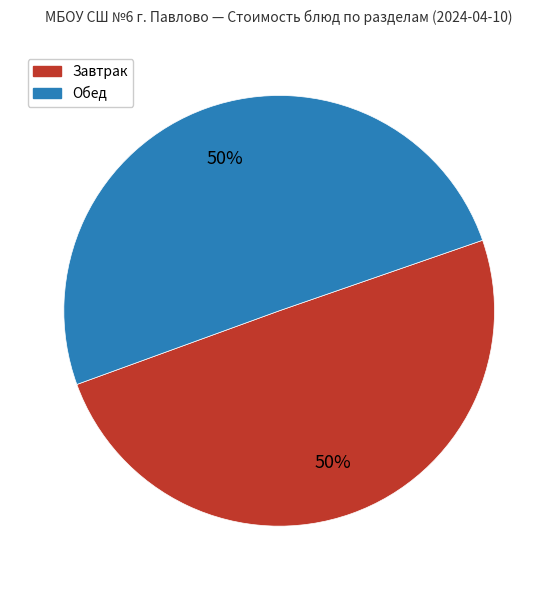

To the nearest percent, what is the average slice percentage?

50%